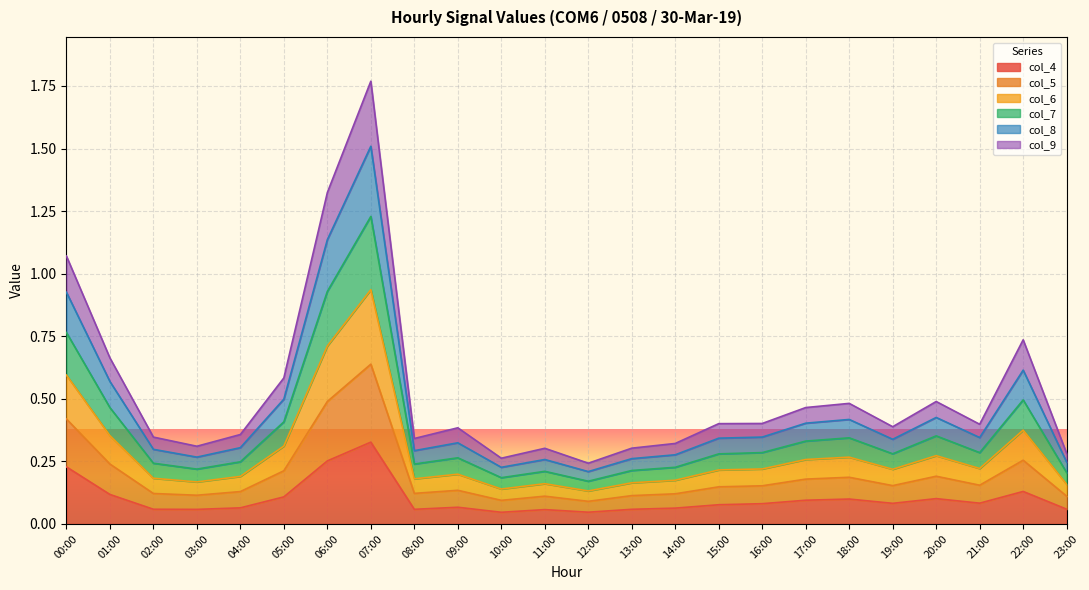

At which category is the sum across all series the highest?

07:00